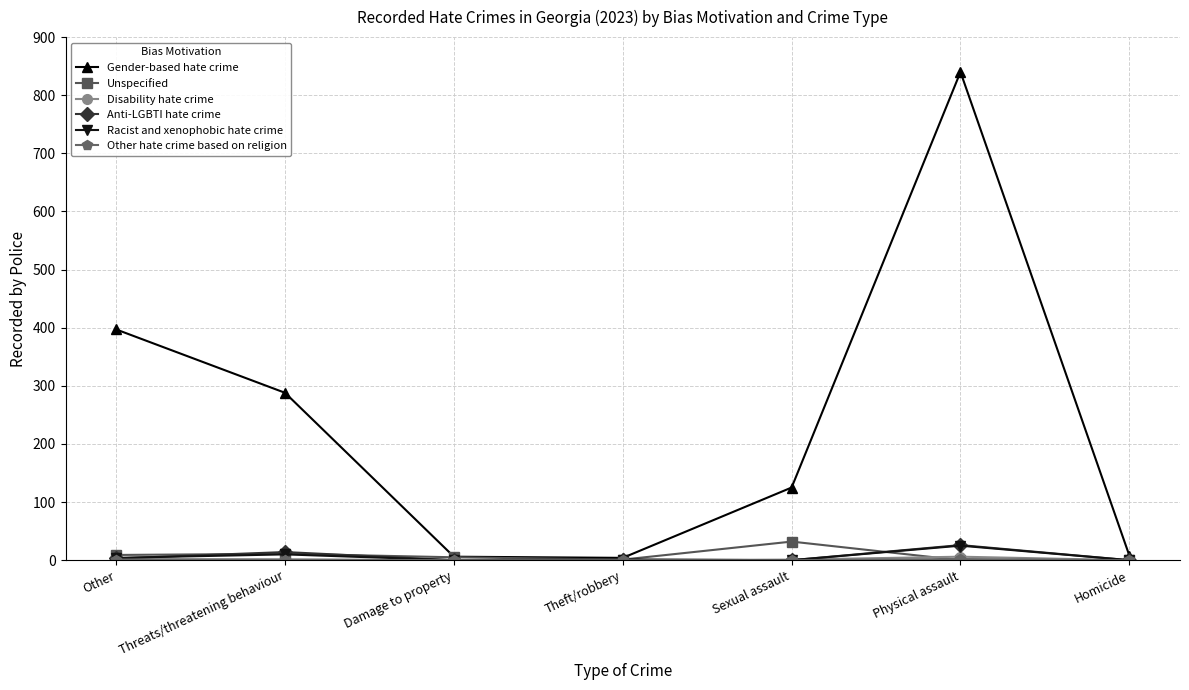

Is this an area chart (filled region under the line)?

No